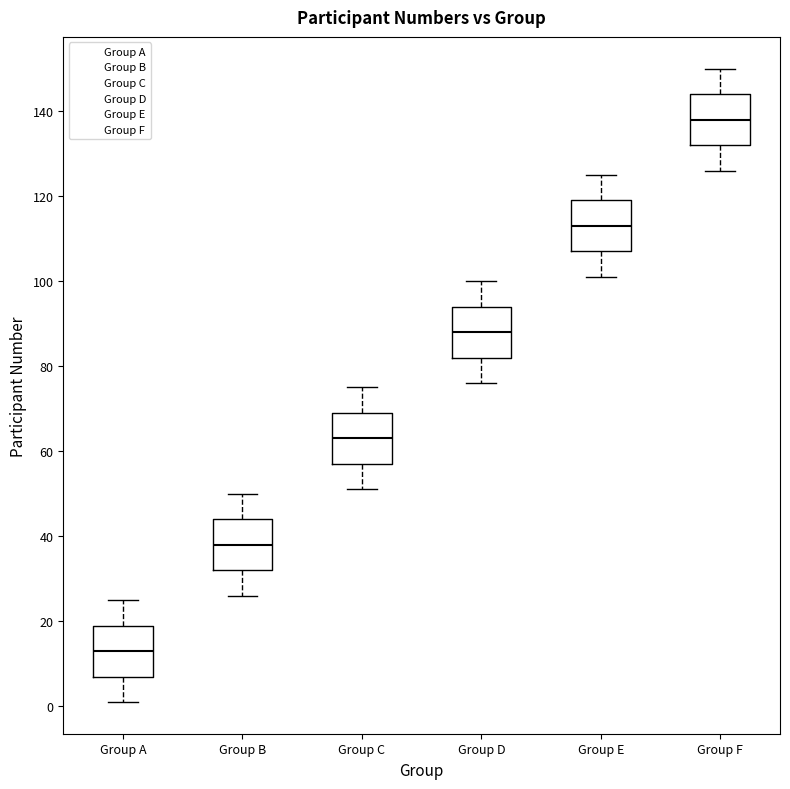

Reading left to right, read every box against the y-axis: the position of its median line, the range the box covers, and the ends of its whiskers. The values are not printed on the chart, so give them approximately, as read against the axis.

Group A: median 14, box 8 to 20, whiskers 2 to 26
Group B: median 38, box 32 to 44, whiskers 26 to 50
Group C: median 64, box 58 to 70, whiskers 52 to 76
Group D: median 88, box 82 to 94, whiskers 76 to 100
Group E: median 114, box 108 to 120, whiskers 102 to 126
Group F: median 138, box 132 to 144, whiskers 126 to 150